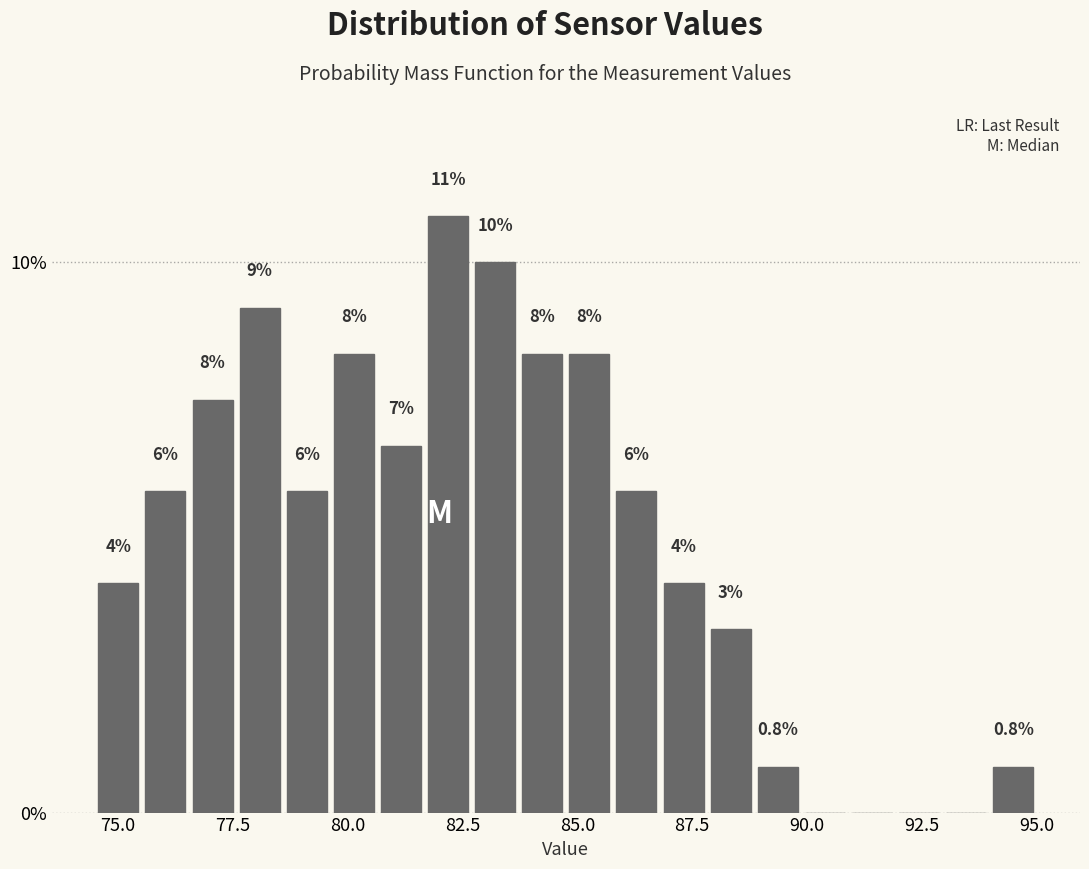

Read against the x-axis, roughly where is the centre of the tallest bar?

82.0